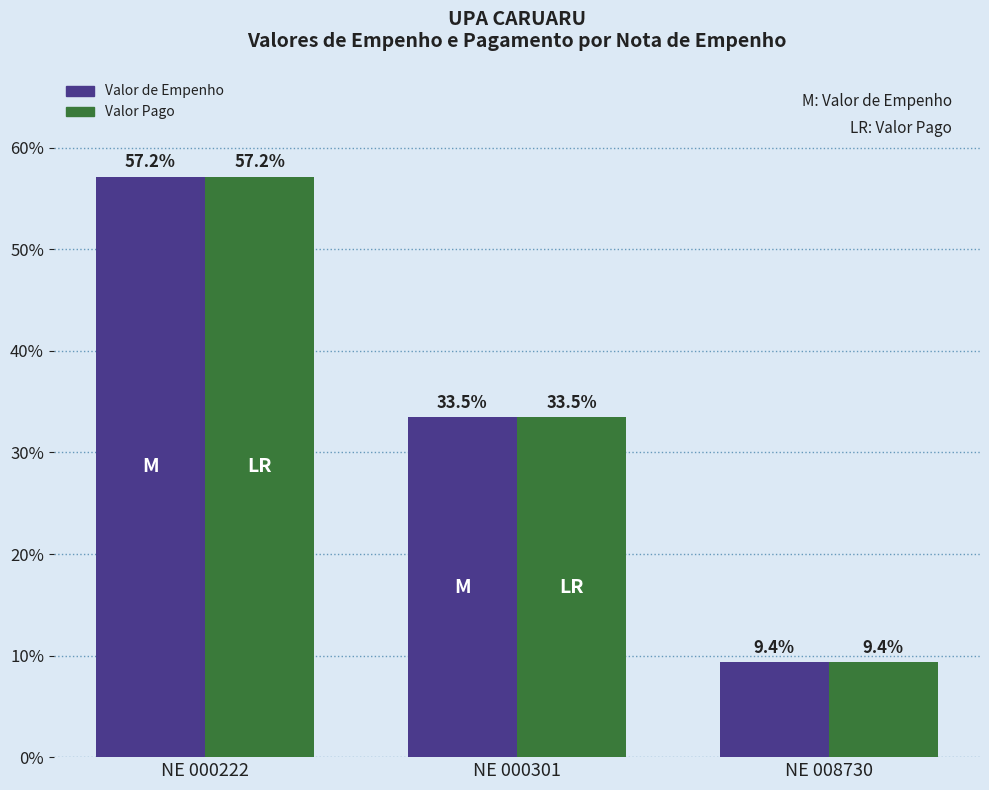

Rank the categories by Valor de Empenho value from lowest to highest.

NE 008730, NE 000301, NE 000222